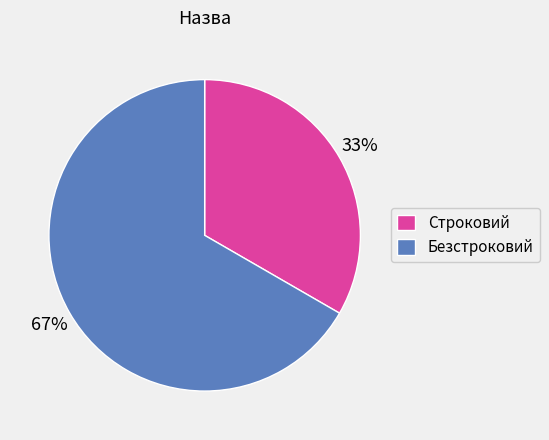

Which slice is the smallest?

Строковий